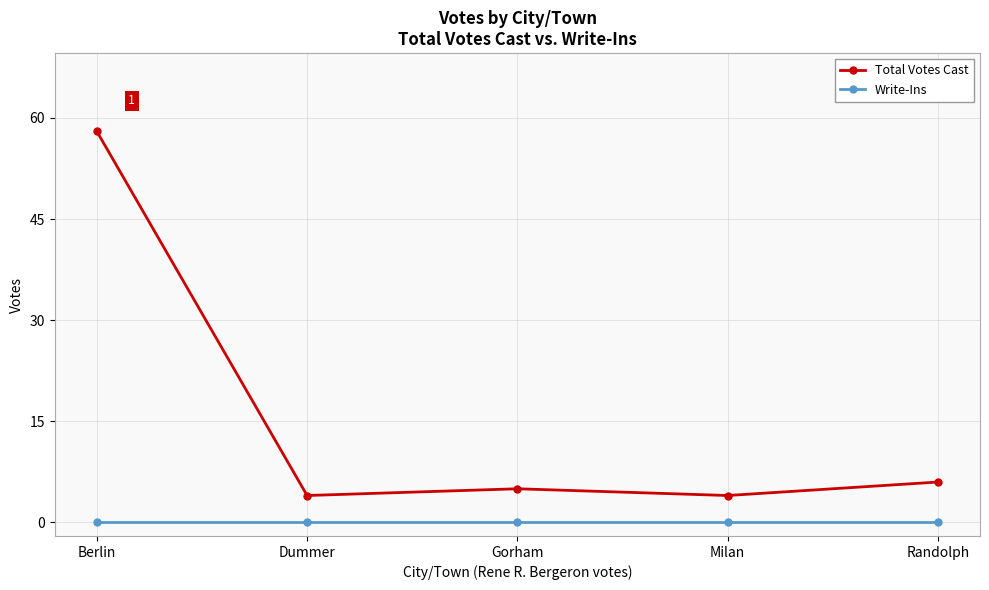

Reading right to left, list all the values displayed in this chart.

Total Votes Cast: 6	4	5	4	58
Write-Ins: 0	0	0	0	0